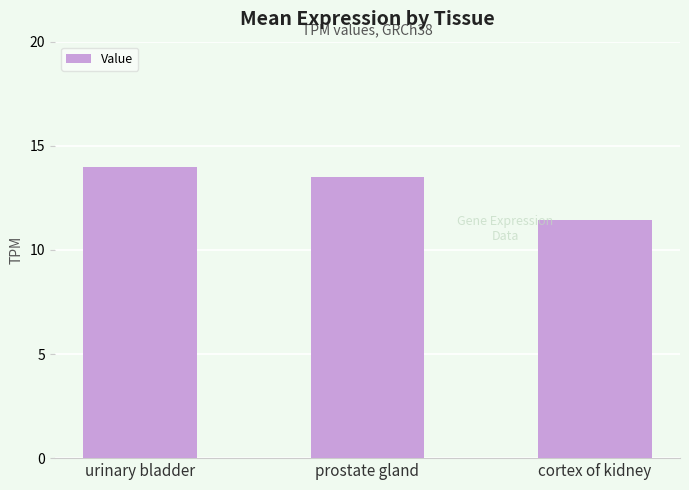

At which category does the chart reach its peak across all series?

urinary bladder